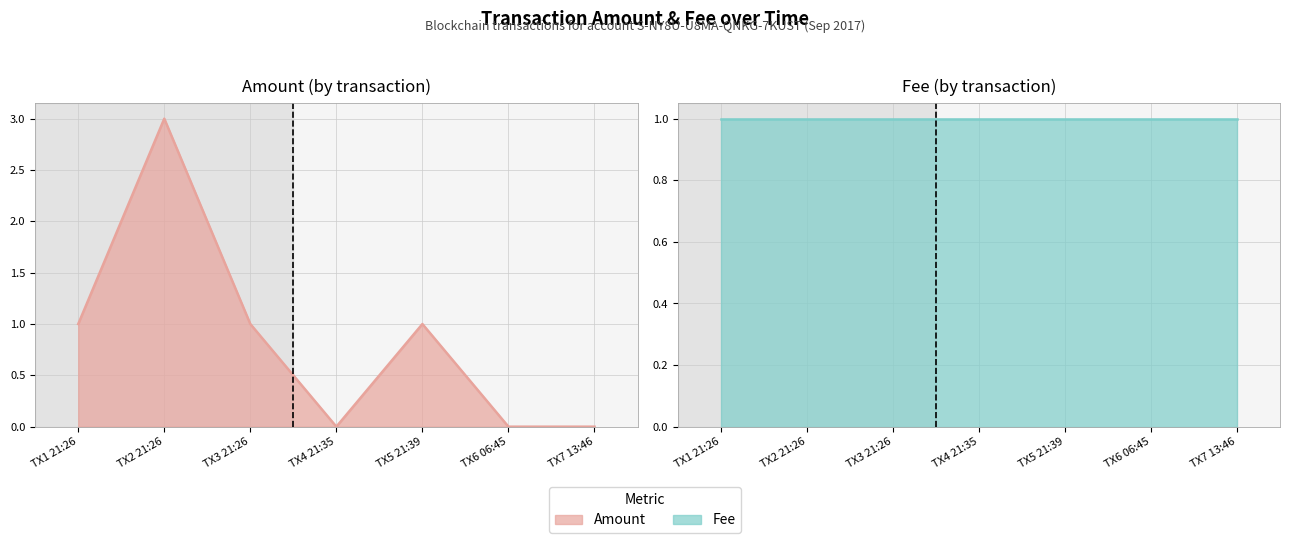

Rank the categories by Amount (by transaction) line value from highest to lowest.

TX2 21:26, TX1 21:26, TX3 21:26, TX5 21:39, TX4 21:35, TX6 06:45, TX7 13:46